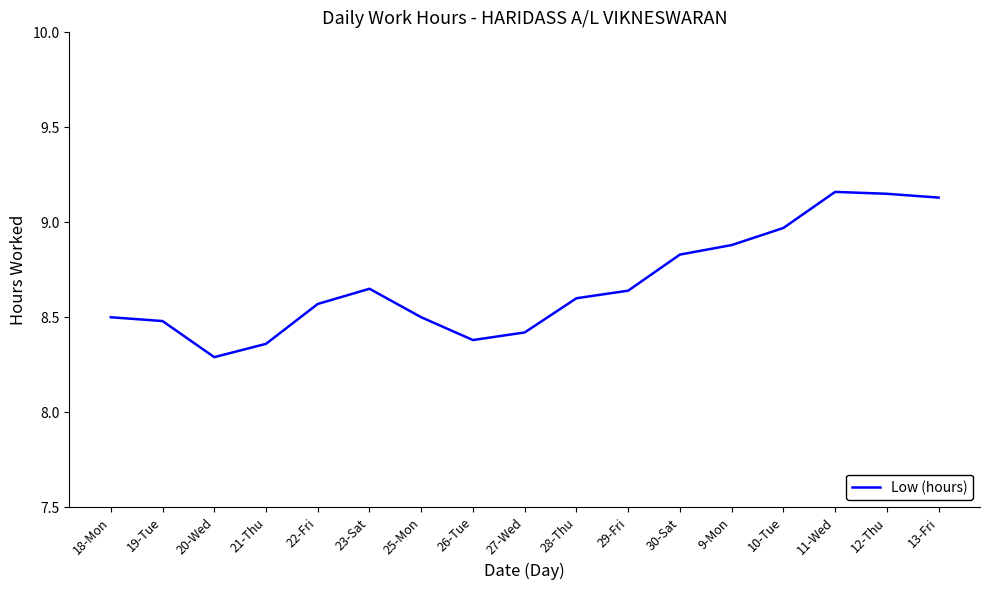

True or false: the data shows 8.6 at 28-Thu.

True